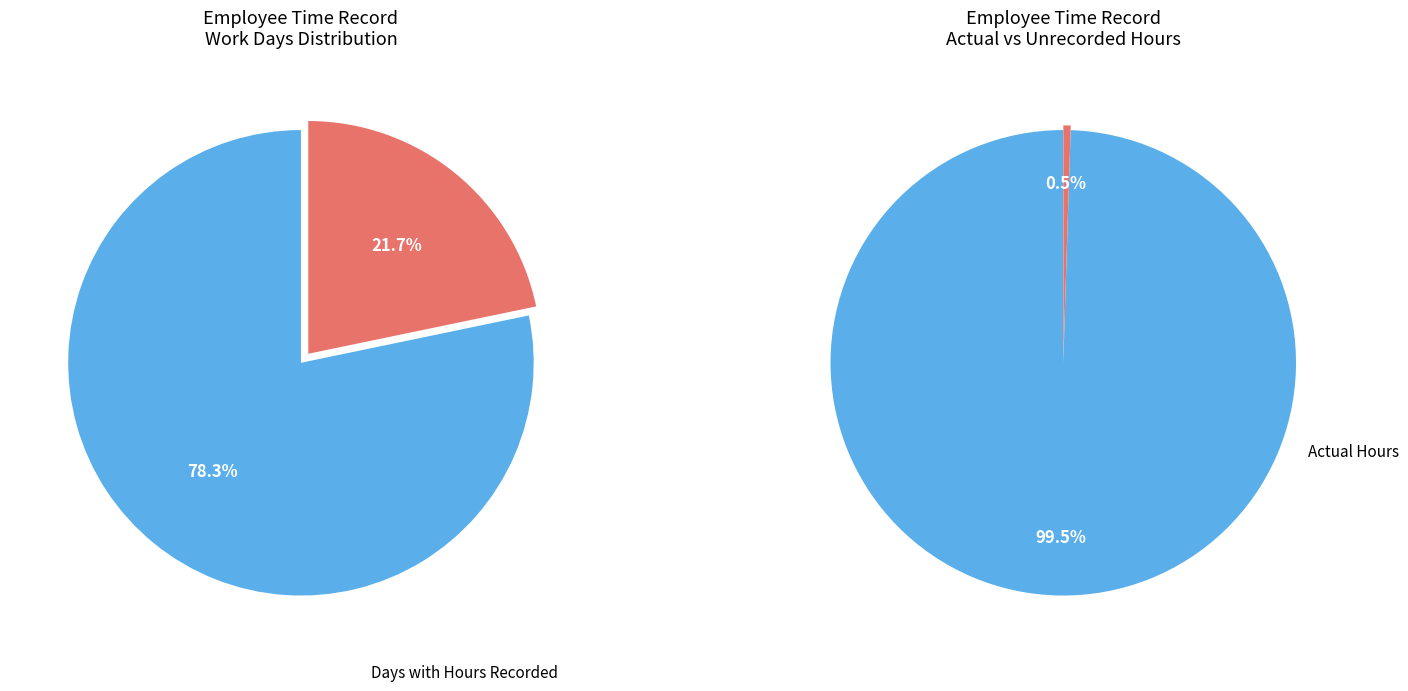

True or false: 19 accounts for 0% of the total.

True